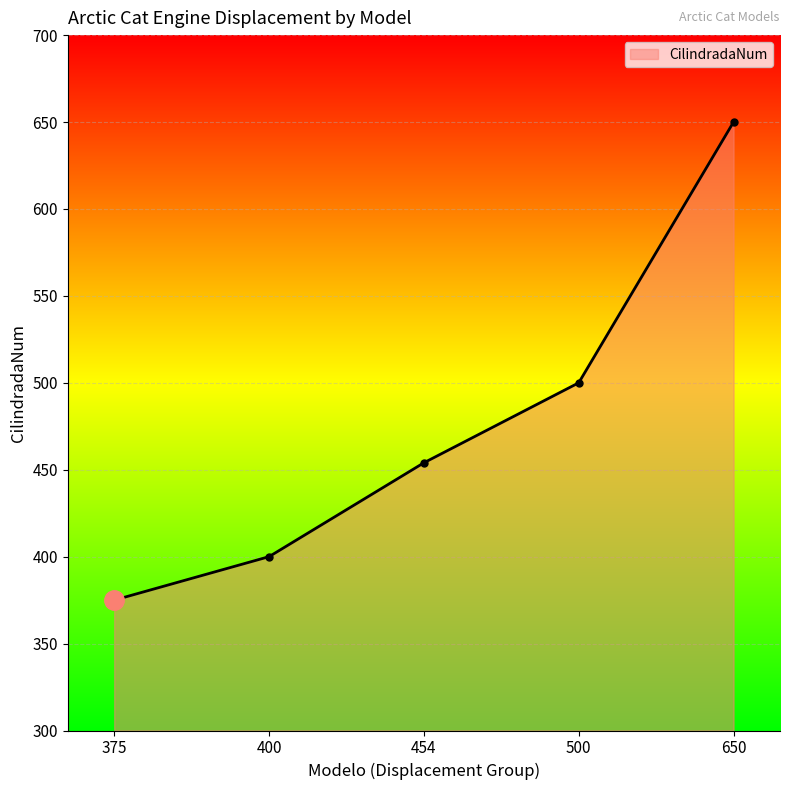

At which label is the value closest to 512?

500